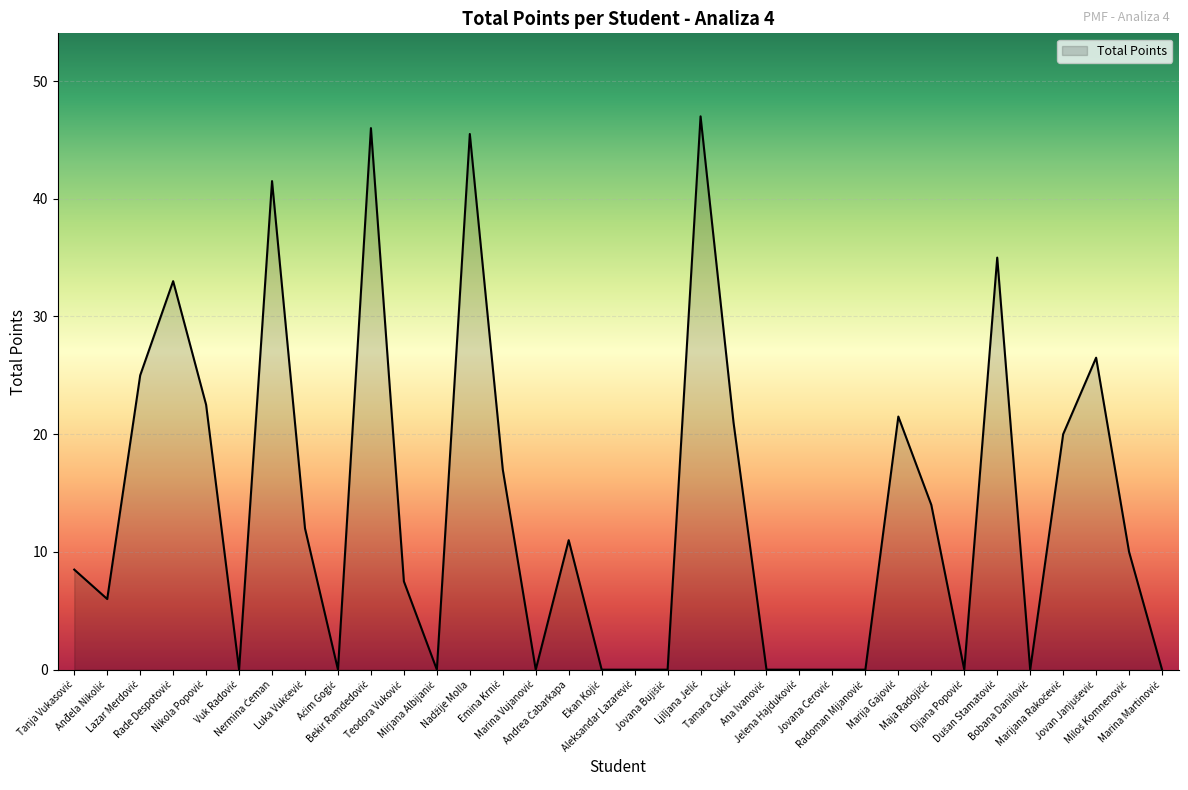

What is the difference between the maximum and minimum values?

47.0